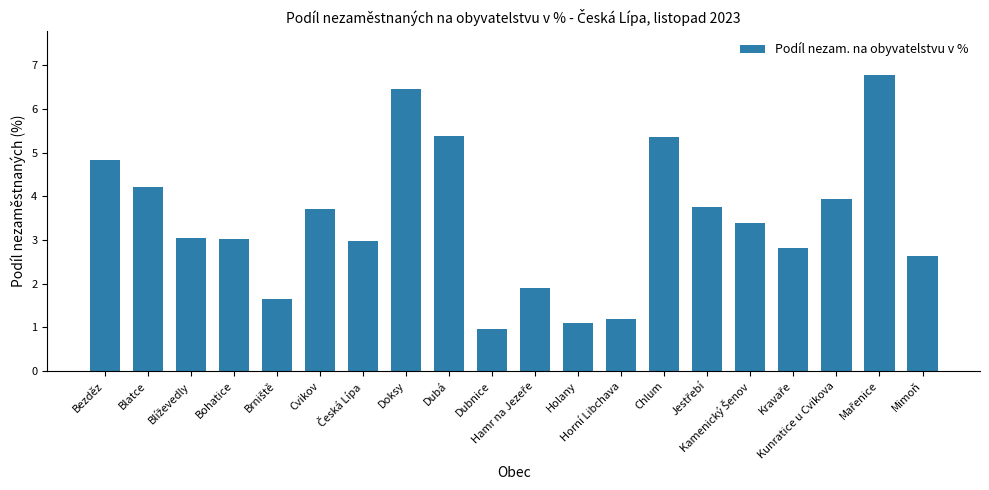

What is the greatest value displayed?

6.8